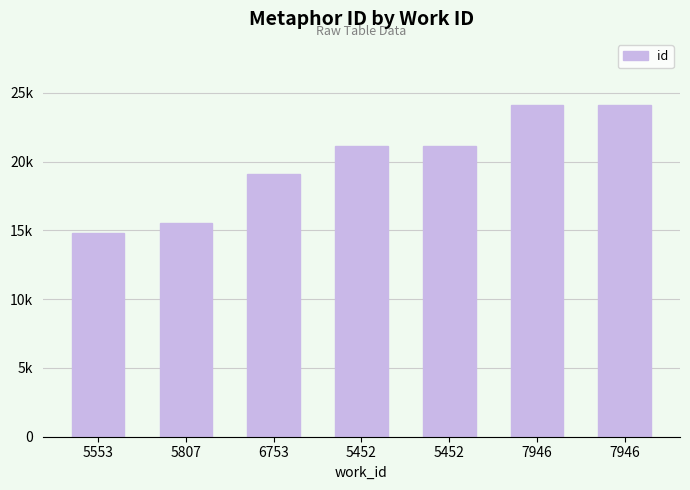

Which label corresponds to the largest value in the chart?

7946